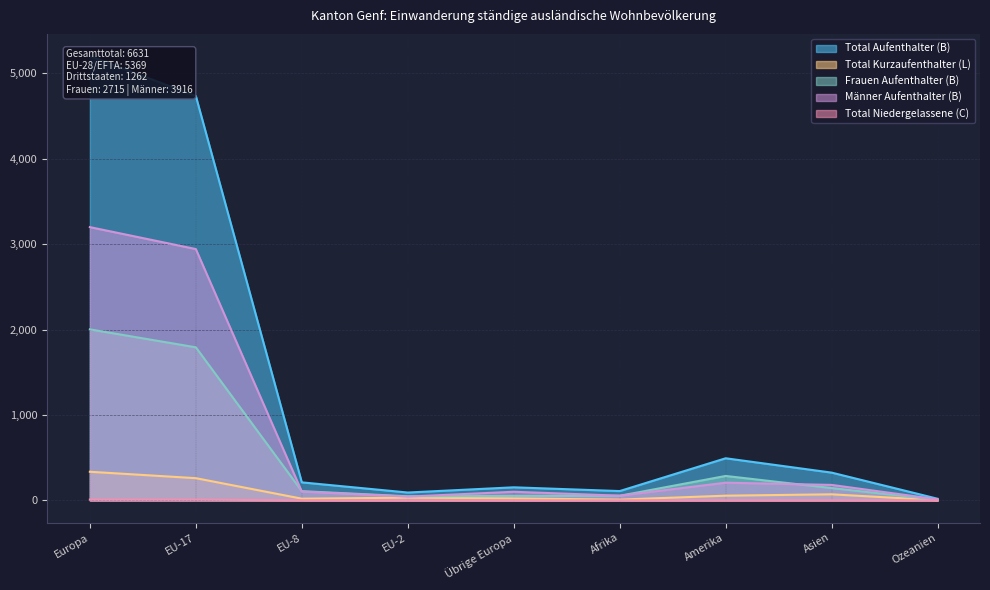

Where does the Total Aufenthalter (B) series first go above 211?

Europa